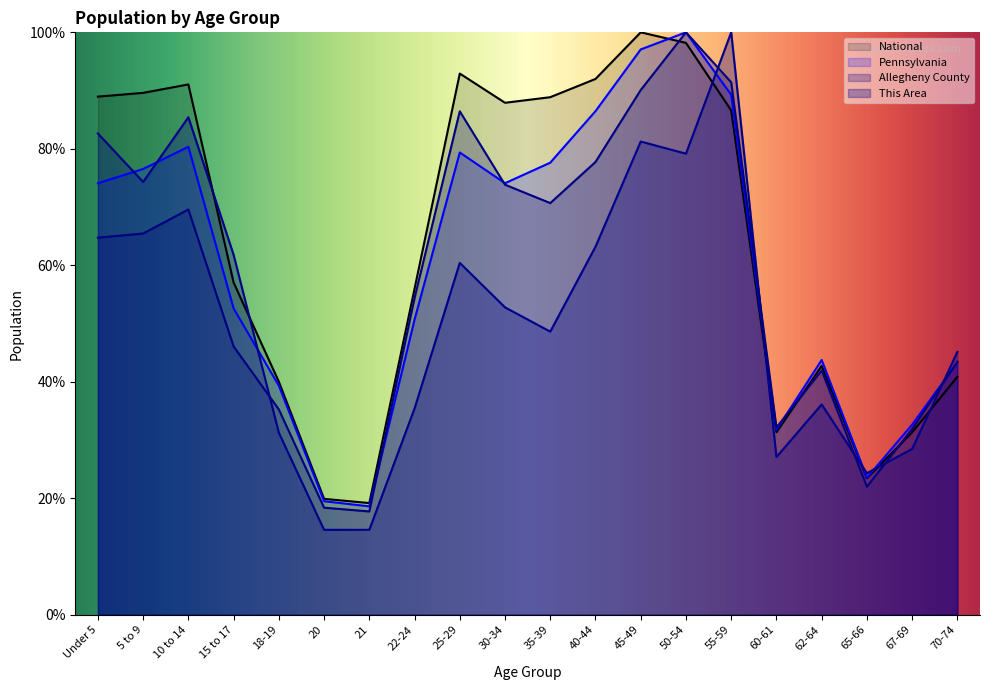

Reading right to left, extract all data points from this chart.

This Area: 70-74=45.1	67-69=28.5	65-66=24.3	62-64=36.1	60-61=27.1	55-59=100.0	50-54=79.2	45-49=81.2	40-44=63.2	35-39=48.6	30-34=52.8	25-29=60.4	22-24=35.4	21=14.6	20=14.6	18-19=31.2	15 to 17=61.8	10 to 14=85.4	5 to 9=74.3	Under 5=82.6
Allegheny County: 70-74=43.5	67-69=31.9	65-66=22.0	62-64=41.9	60-61=32.2	55-59=91.4	50-54=100.0	45-49=90.1	40-44=77.7	35-39=70.7	30-34=73.8	25-29=86.4	22-24=54.4	21=17.7	20=18.4	18-19=35.3	15 to 17=46.1	10 to 14=69.6	5 to 9=65.5	Under 5=64.7
Pennsylvania: 70-74=43.3	67-69=32.6	65-66=23.5	62-64=43.7	60-61=31.7	55-59=89.3	50-54=100.0	45-49=97.1	40-44=86.5	35-39=77.6	30-34=74.1	25-29=79.4	22-24=50.7	21=18.6	20=19.5	18-19=39.3	15 to 17=52.6	10 to 14=80.3	5 to 9=76.5	Under 5=74.1
National: 70-74=40.9	67-69=31.3	65-66=23.4	62-64=42.7	60-61=31.3	55-59=86.6	50-54=98.2	45-49=100.0	40-44=92.0	35-39=88.9	30-34=87.9	25-29=92.9	22-24=56.0	21=19.2	20=19.9	18-19=40.0	15 to 17=57.0	10 to 14=91.1	5 to 9=89.6	Under 5=89.0